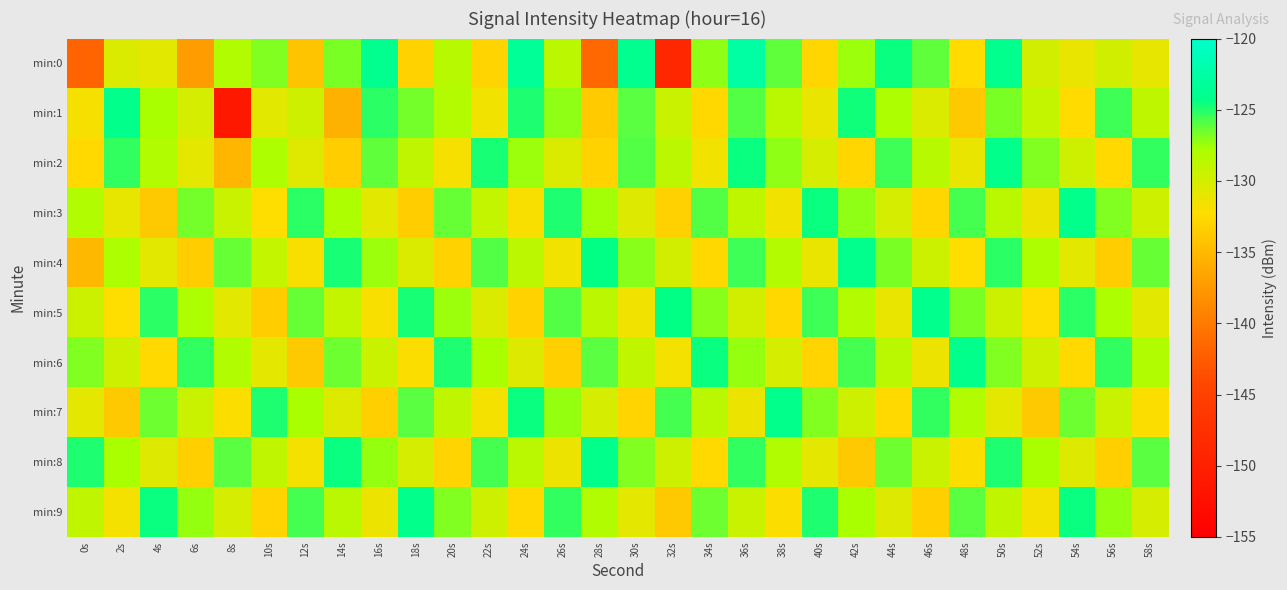

Between 34s and 38s, which is larger?

38s